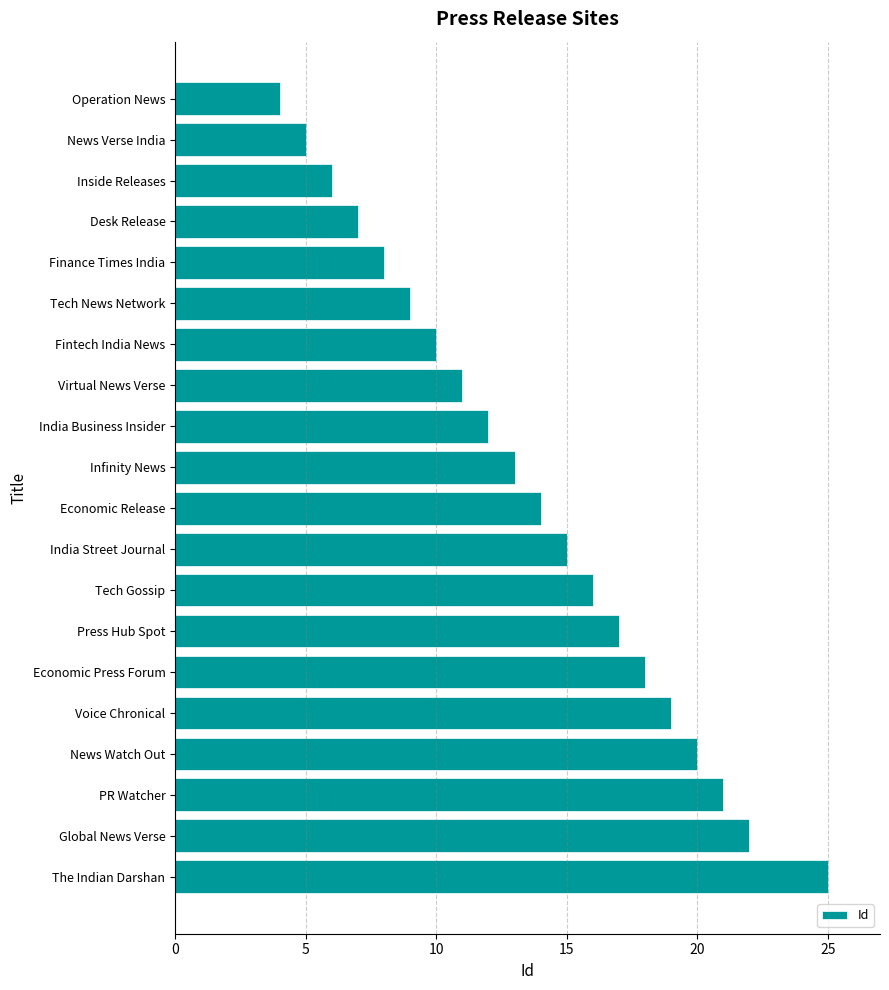

Which label corresponds to the largest value in the chart?

The Indian Darshan